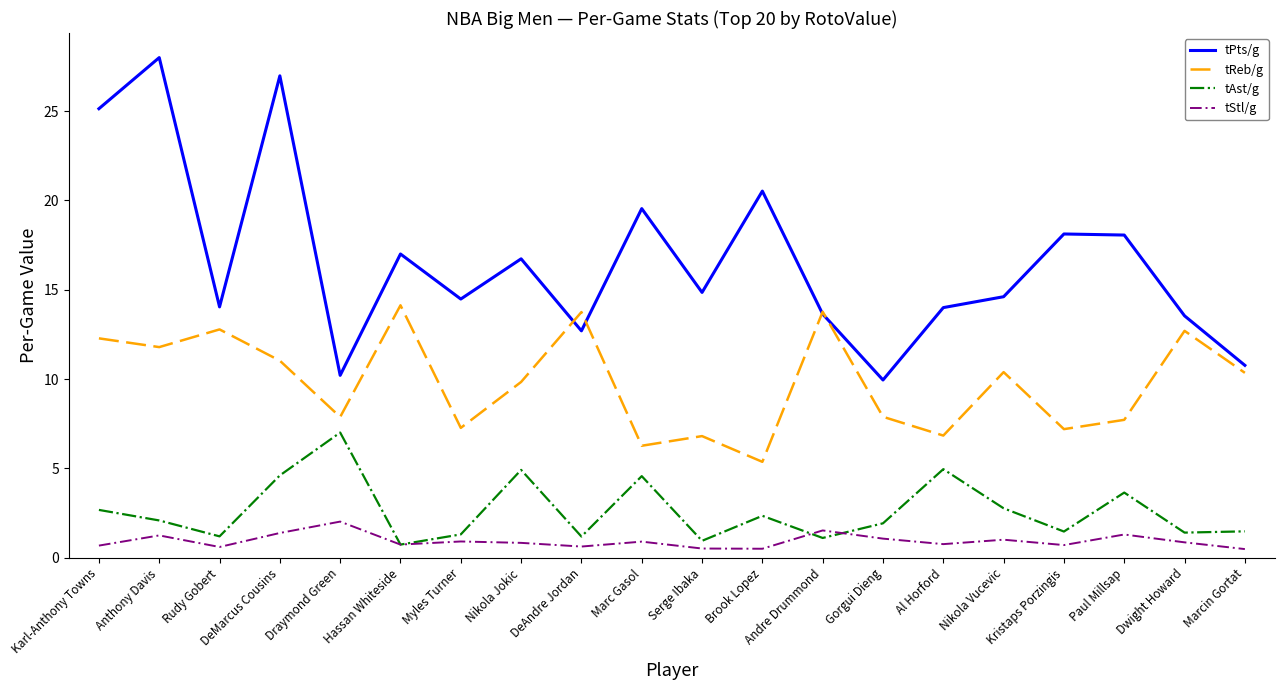

Is the value of tPts/g at Marc Gasol greater than the value of tStl/g at Dwight Howard?

Yes